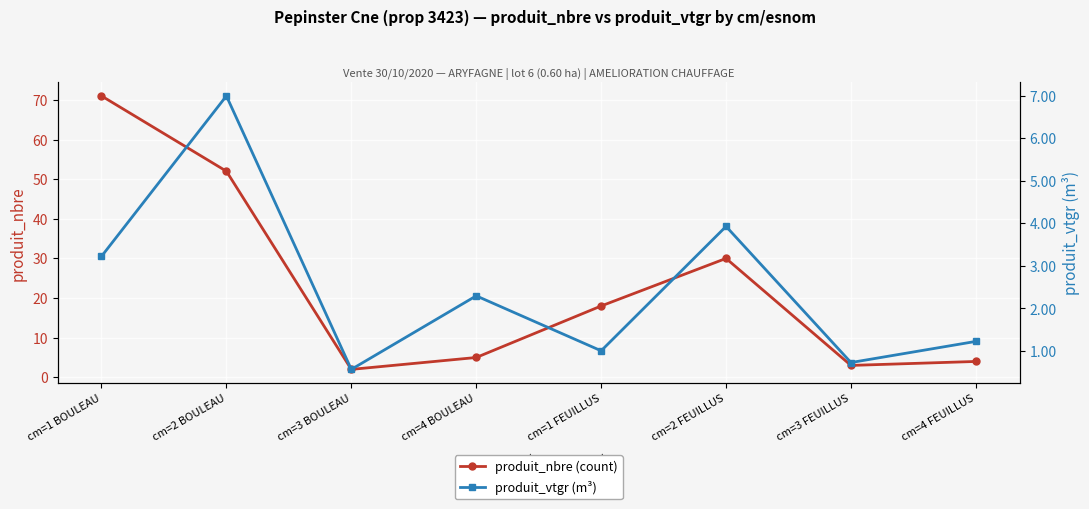

What is the label of the 8th point from the right?

cm=1 BOULEAU